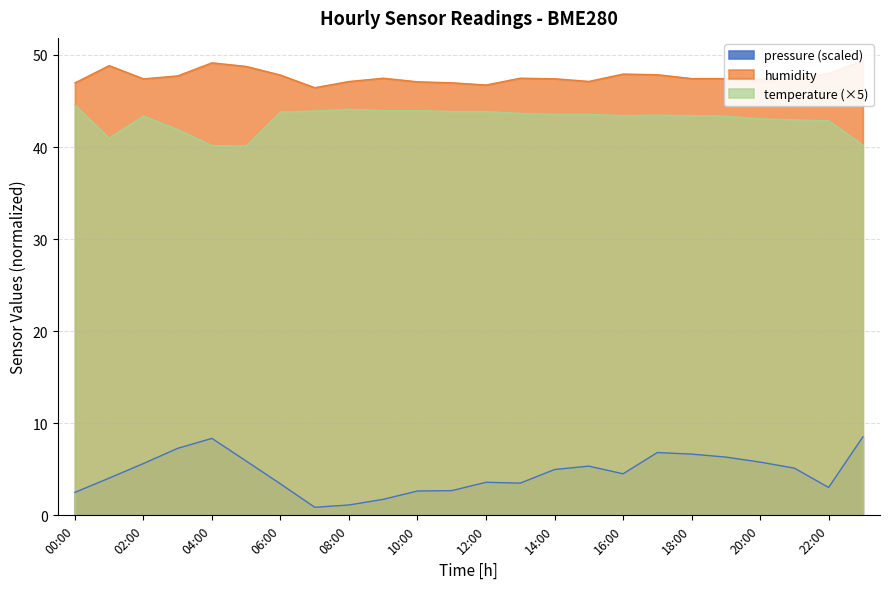

At which category does humidity reach its first local peak?

01:00